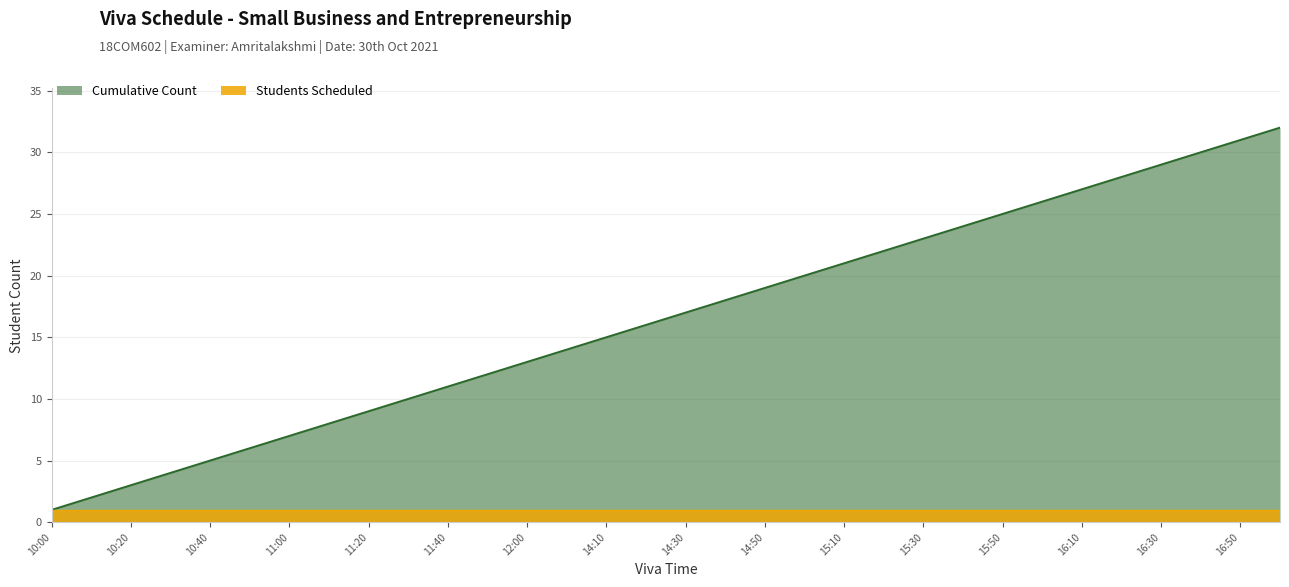

What is the label of the 22nd point from the left?

15:20